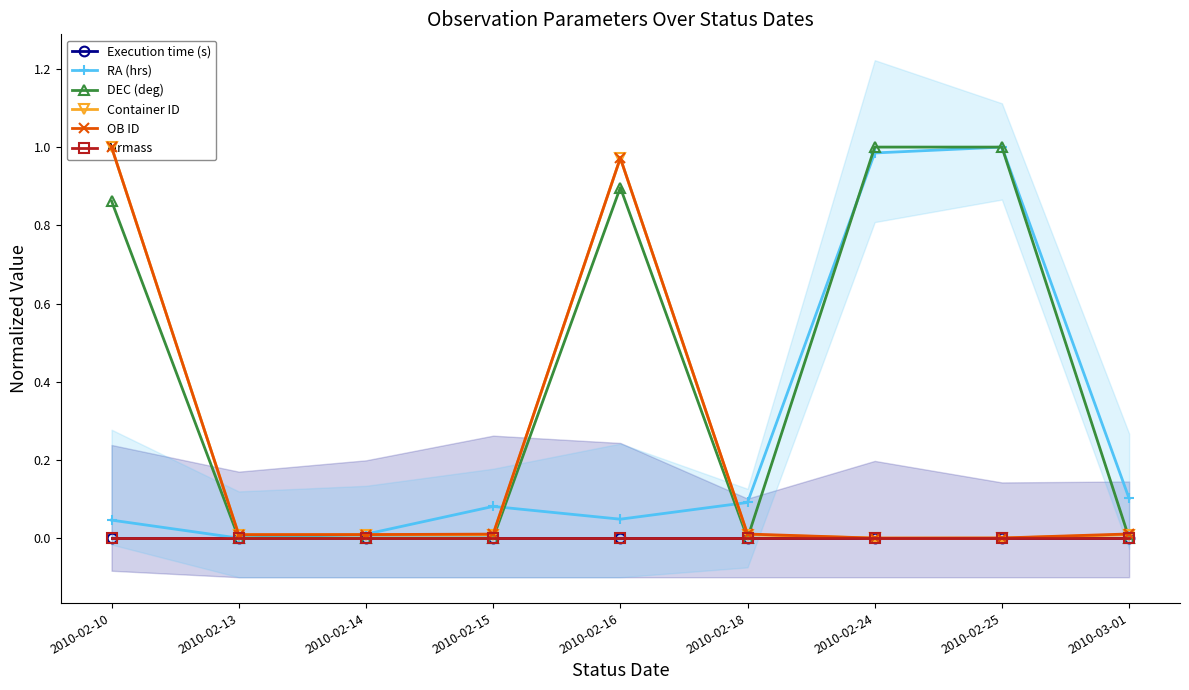

The Container ID series shows 0.0 at 2010-02-14. True or false?

True